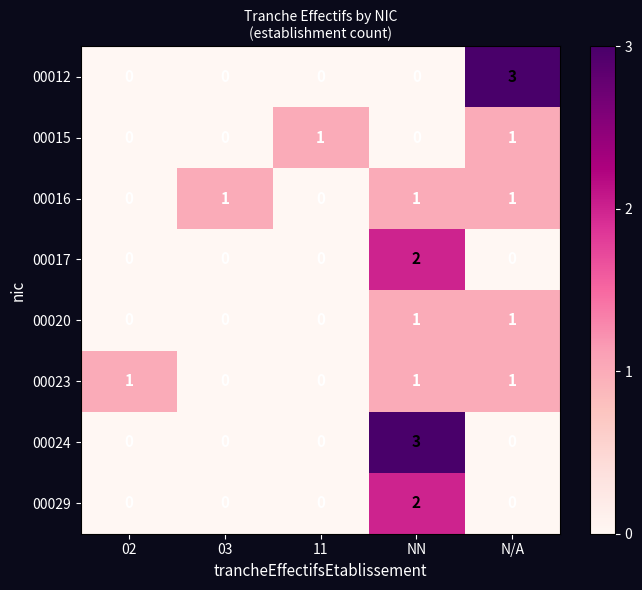

What is the total value across all series at NN?

10